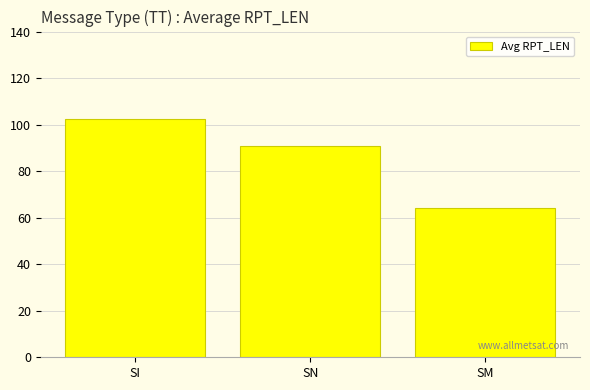

The chart shows a value of 91.0 at SN. True or false?

True